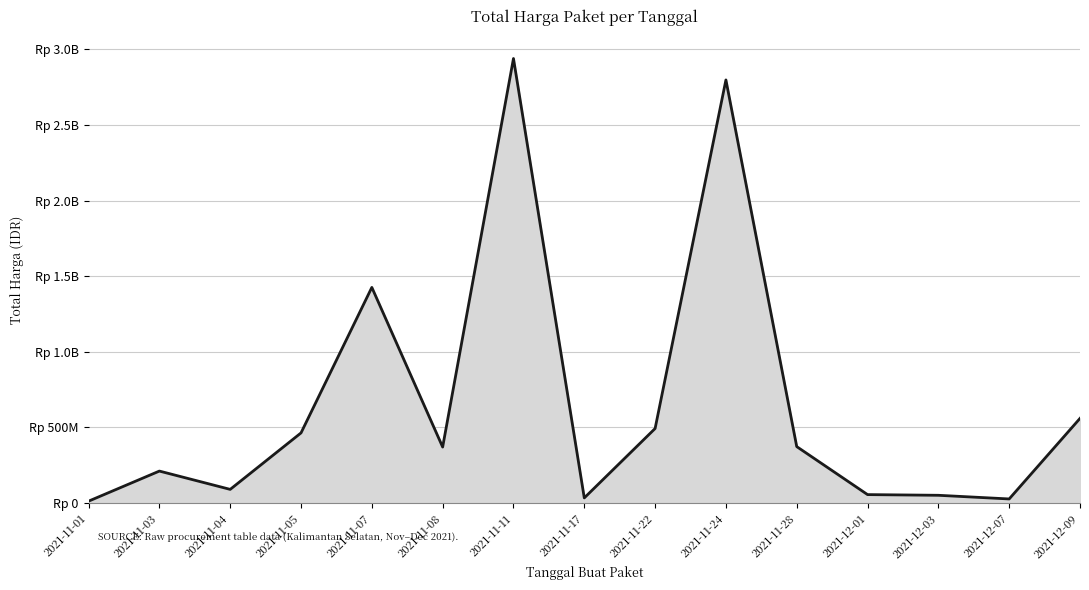

Does the chart have visible grid lines?

Yes